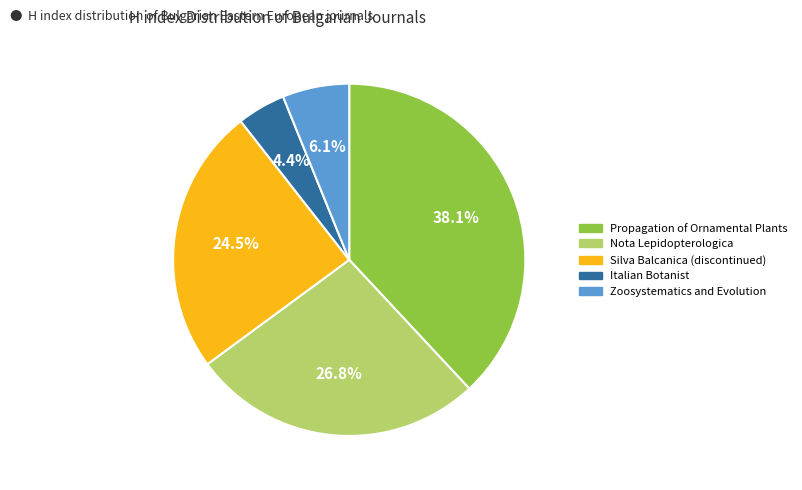

Is it true that Italian Botanist is 4% of the pie?

True